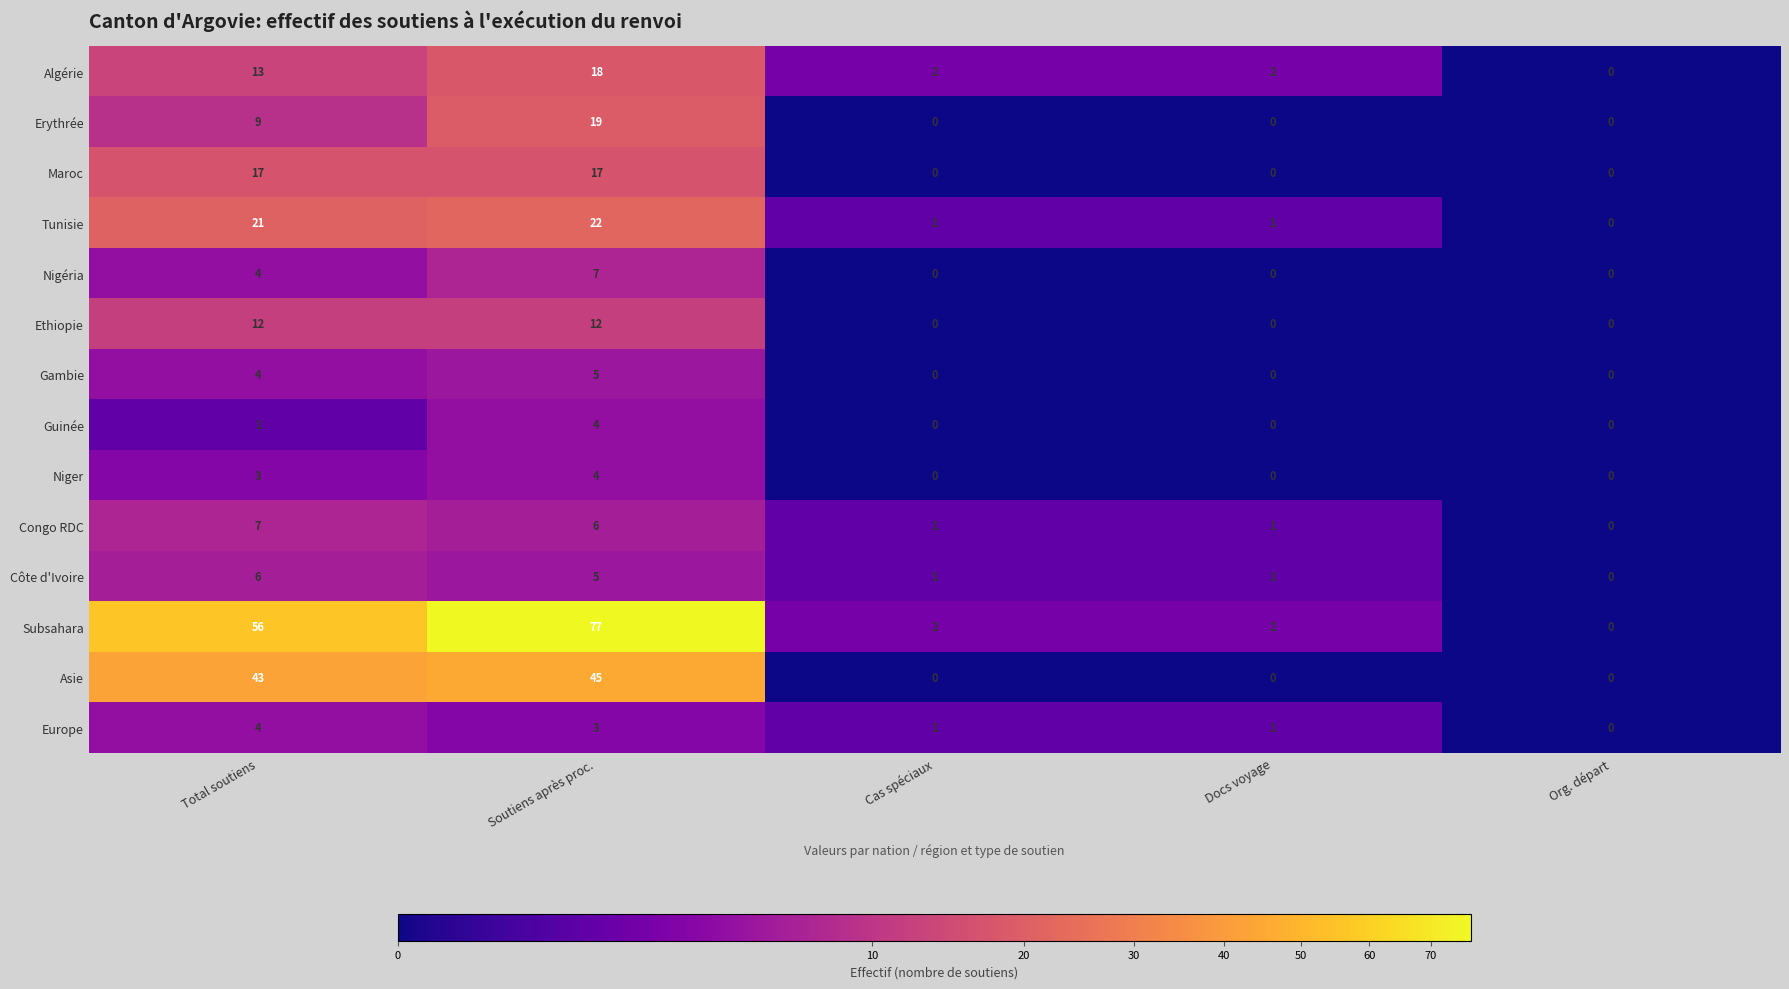

At which label does Nigéria reach its peak?

Soutiens après proc.